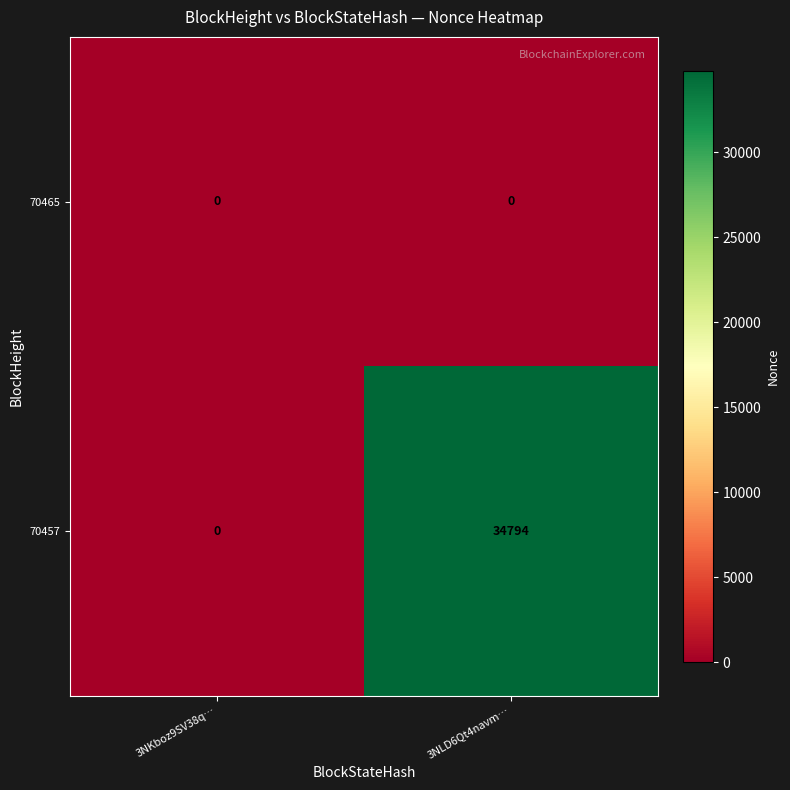

Reading right to left, list all the values displayed in this chart.

70465: 0	0
70457: 34794	0